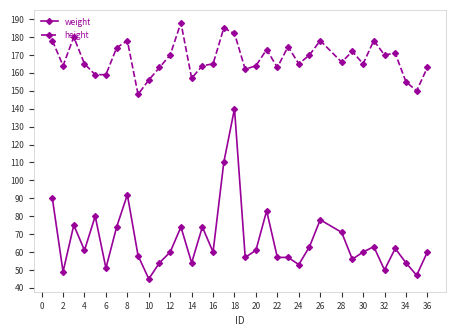

How many distinct data groups are displayed?

2